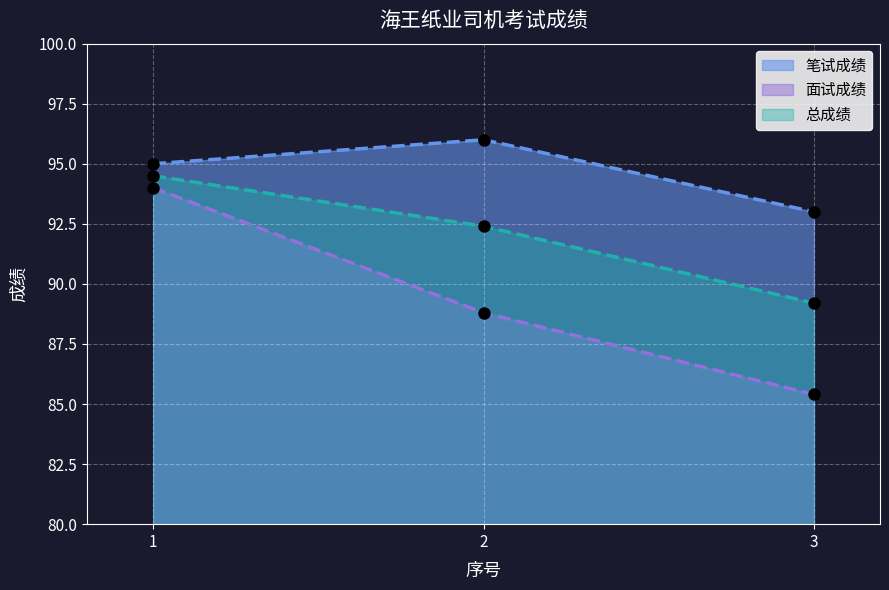

What is the average value of the 笔试成绩 series?

94.7